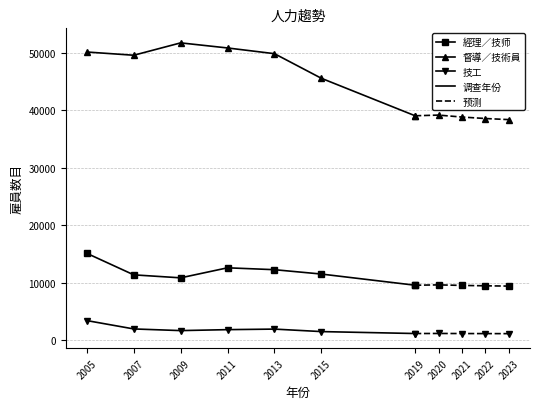

What is the value of the 督導／技術員 point at the 5th from the left?

49900